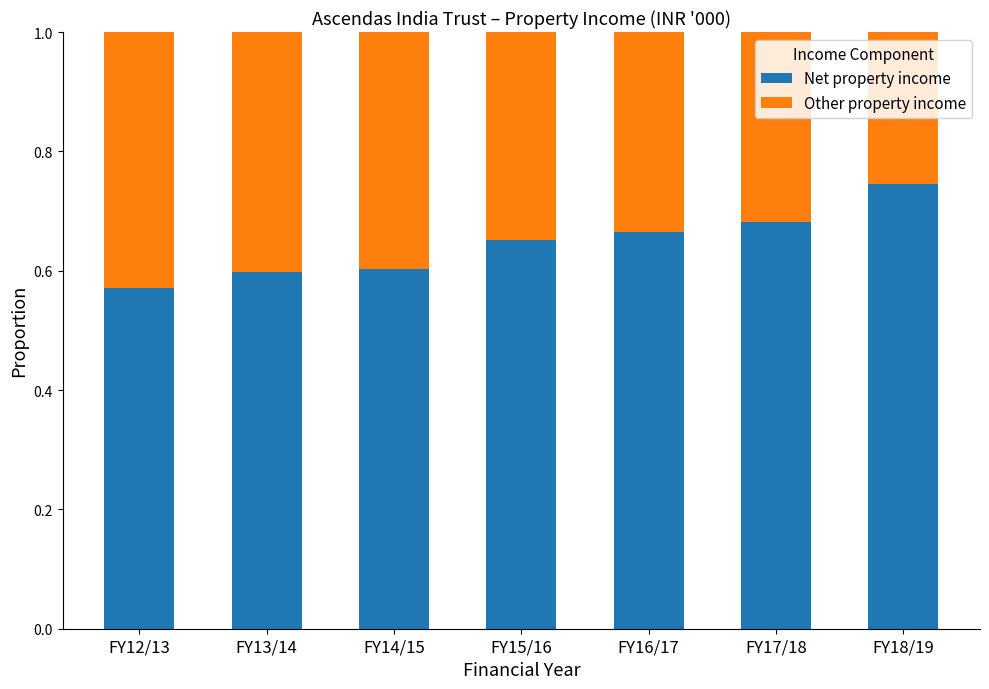

What is the sum of all Net property income values?

4.5